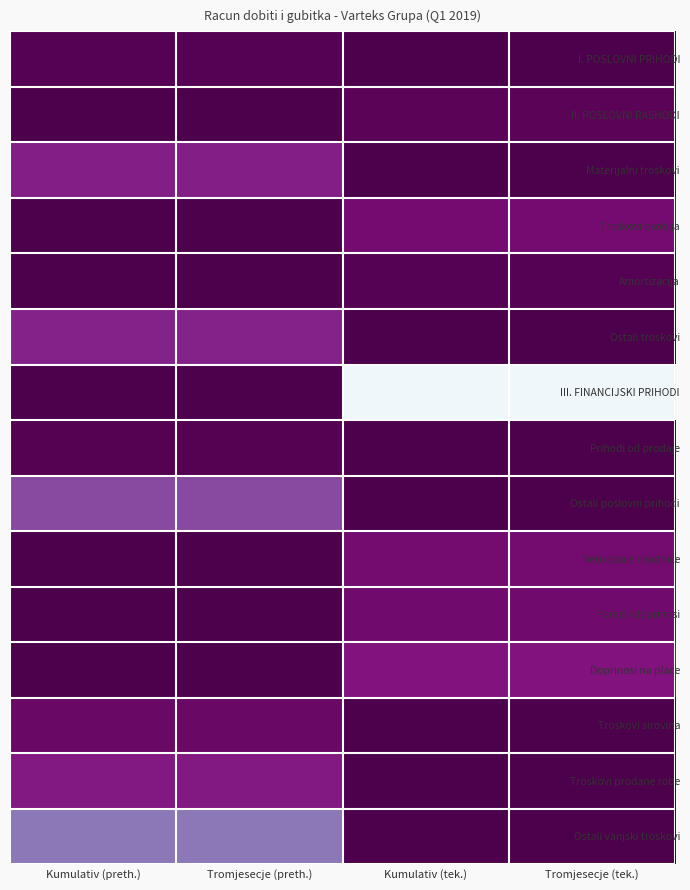

At which category is the sum across all series the highest?

Kumulativ (preth.)